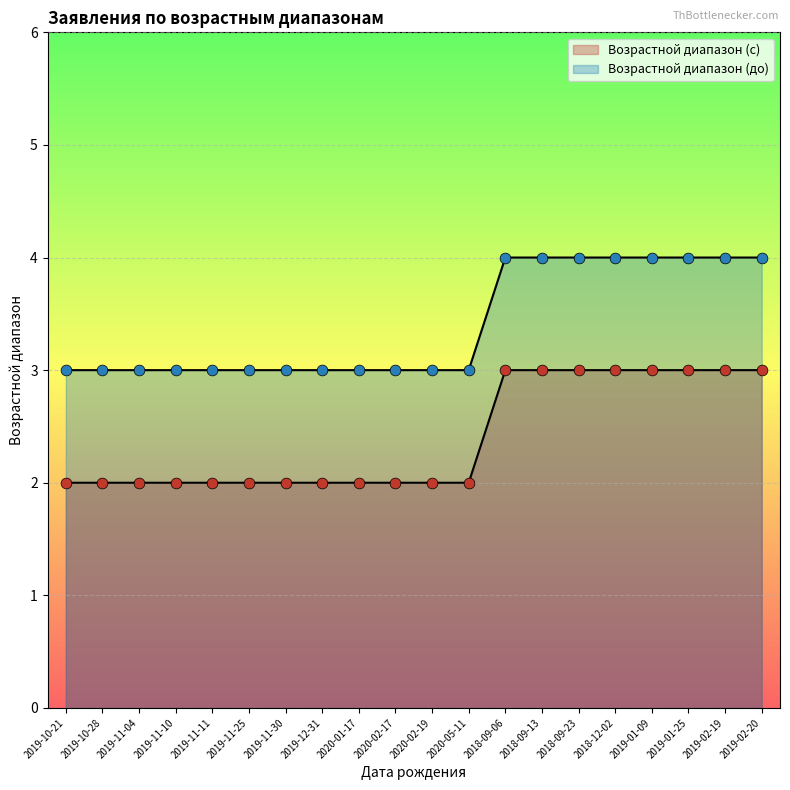

Which series has the largest Y range (max minus min)?

Возрастной диапазон (с)